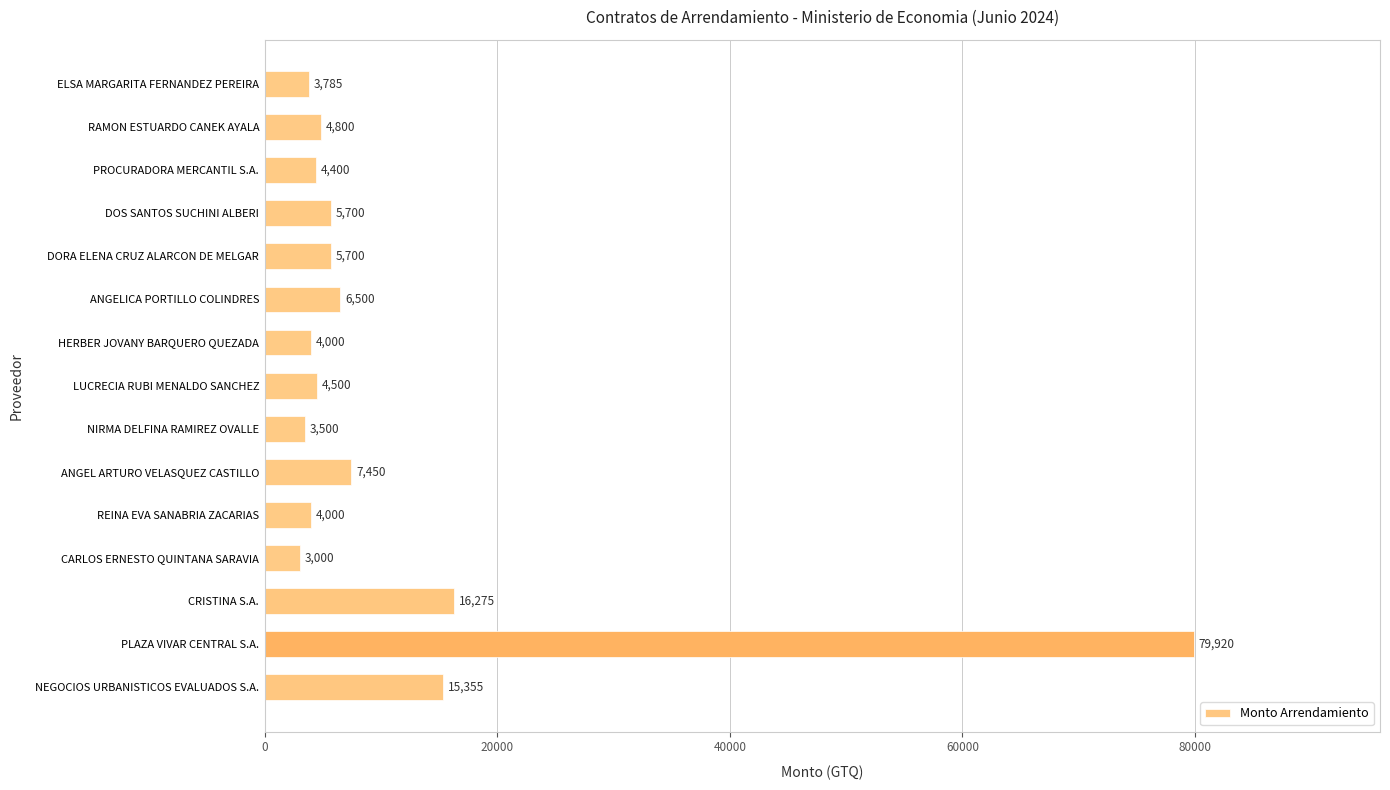

What is the difference between the values at PLAZA VIVAR CENTRAL S.A. and CARLOS ERNESTO QUINTANA SARAVIA?

76920